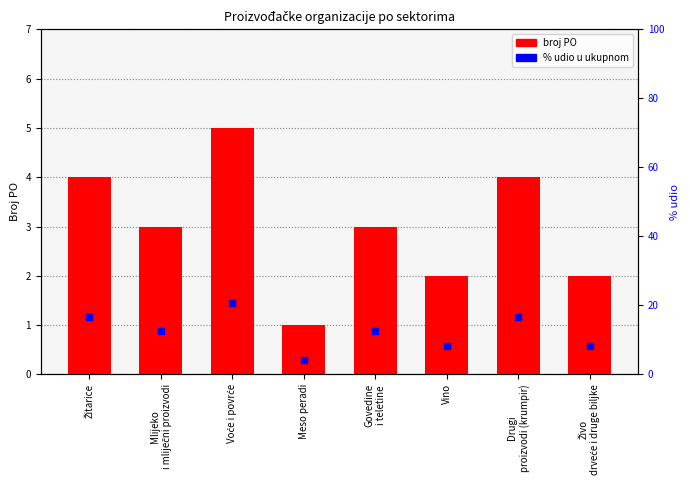

The value of number of POs at Drugi
proizvodi (krumpir) is 2.2. True or false?

False